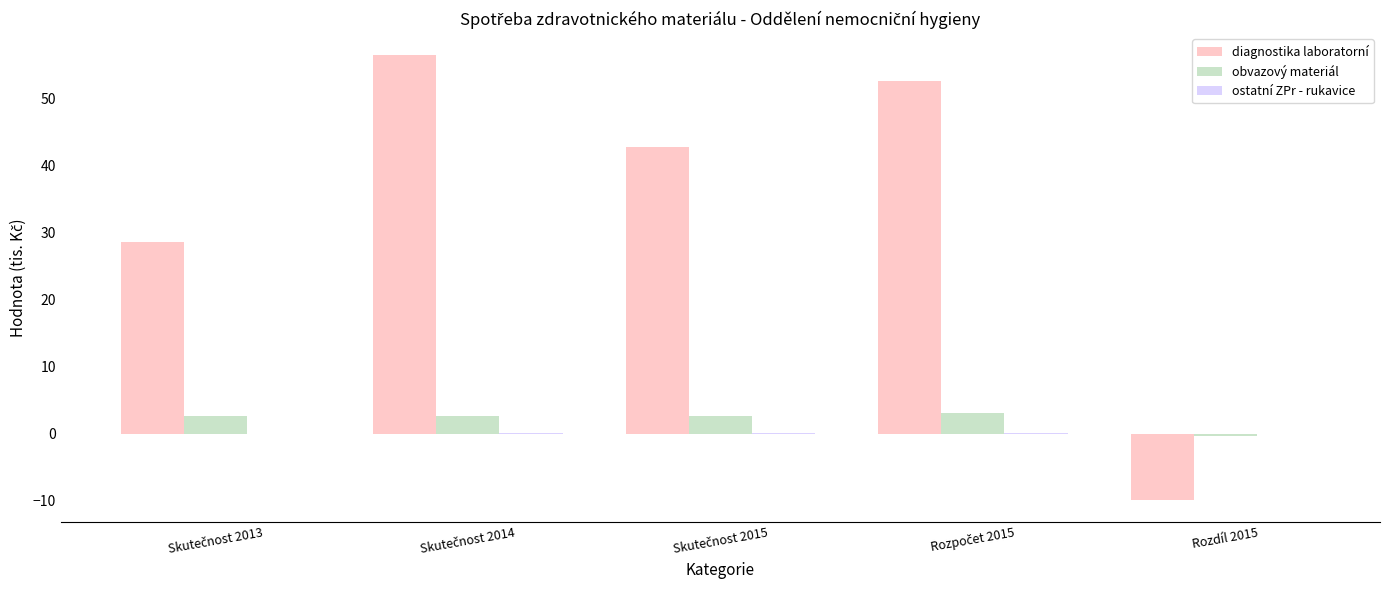

Which series has the largest total across all categories?

diagnostika laboratorní